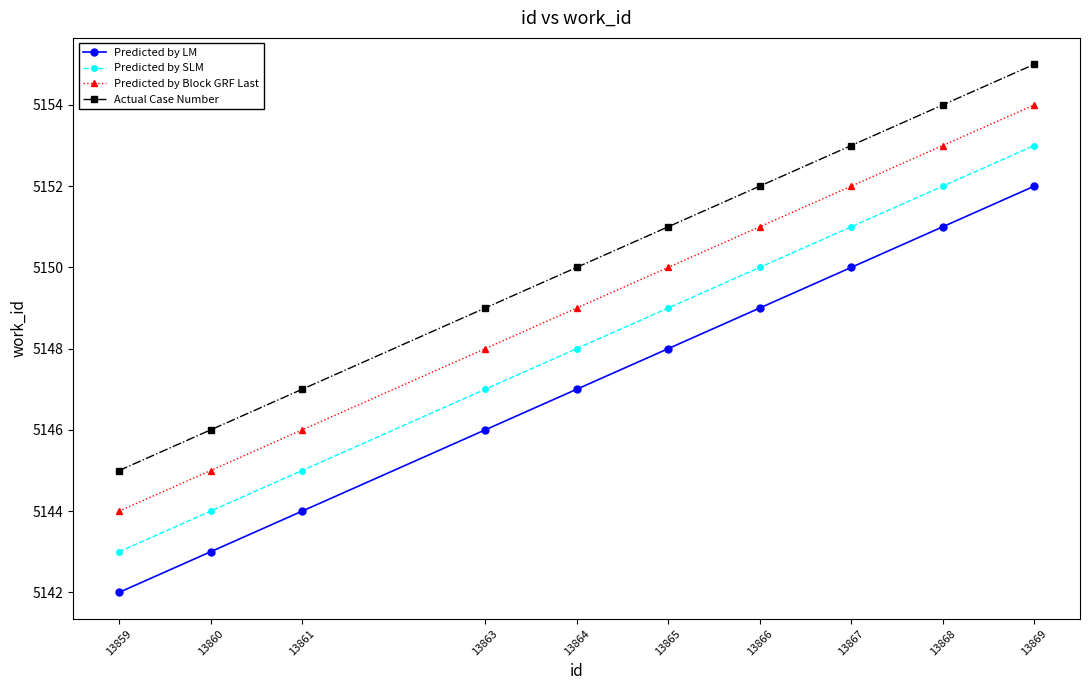

What is the spread (max minus min) of values at 13865?

3